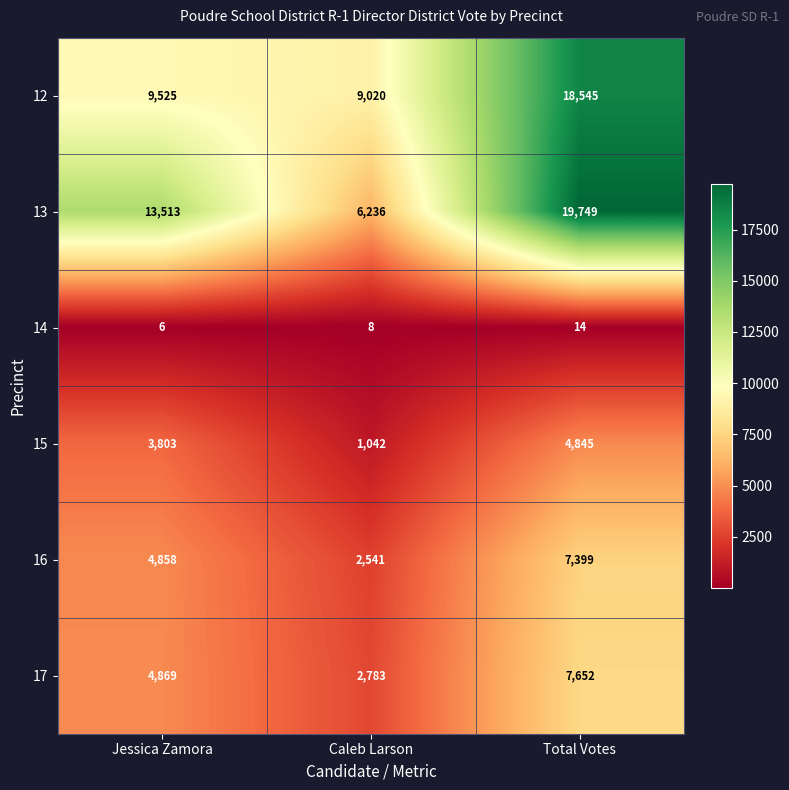

Is it true that 15 equals 3173 at Total Votes?

False